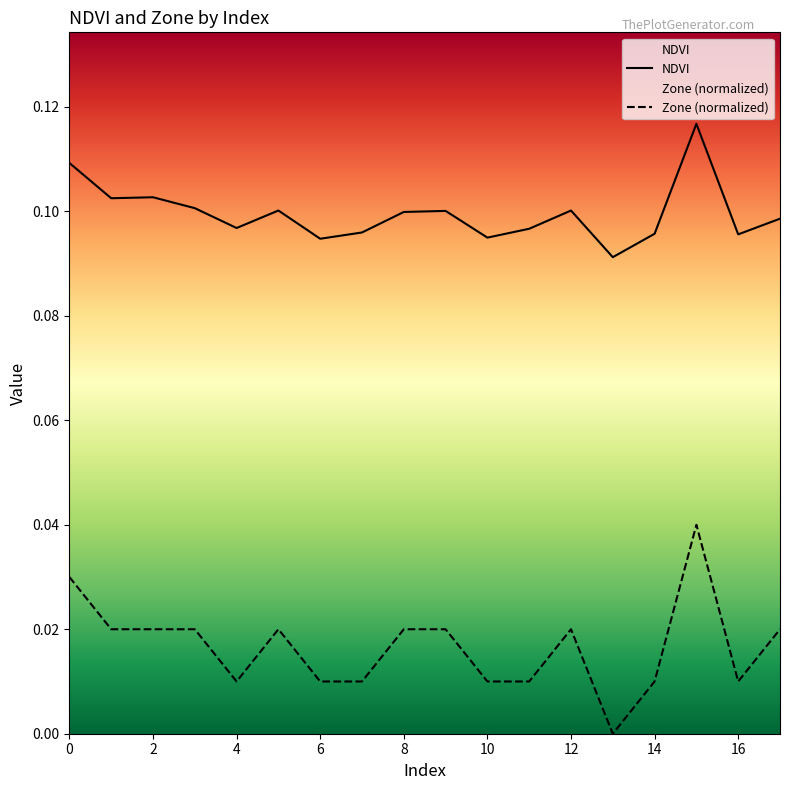

How many lines are shown in the chart?

2